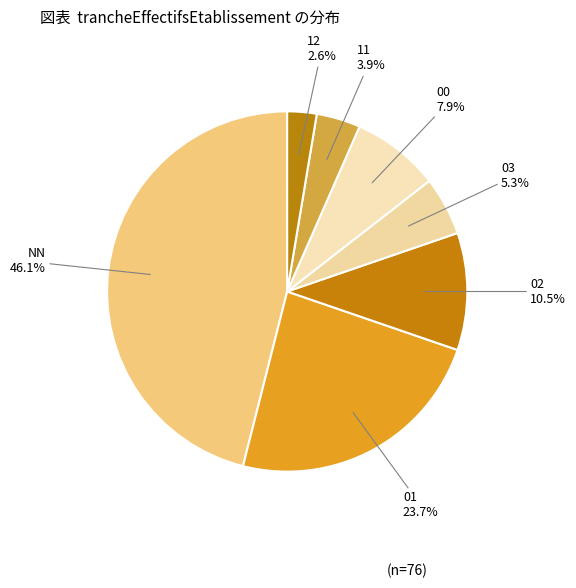

Which has a higher value, 00 or 11?

00